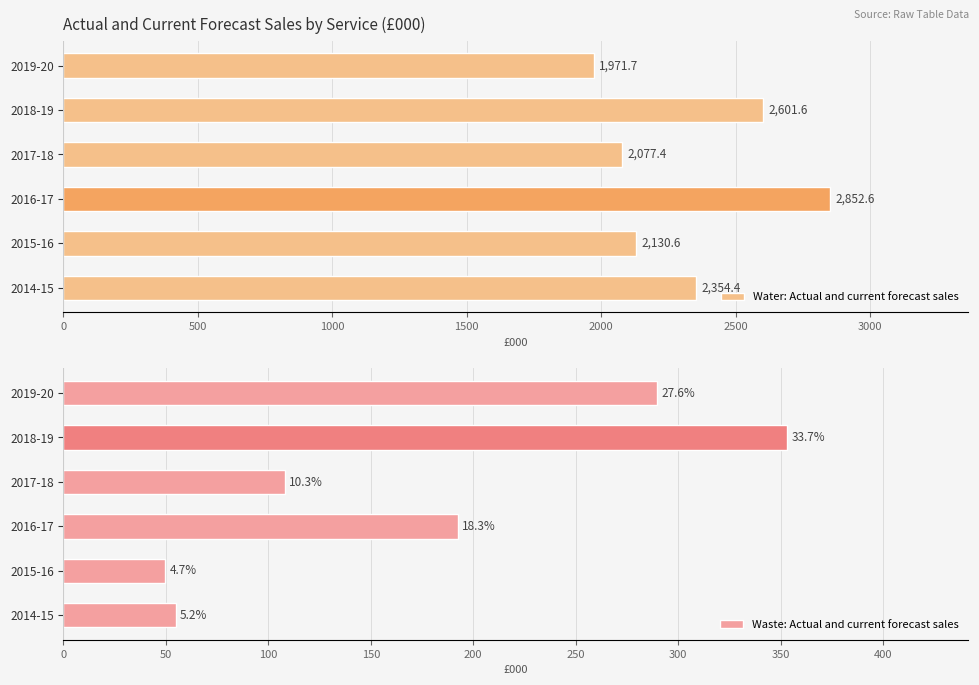

What is the sum of all Waste: Actual and current forecast sales values?

1048.0